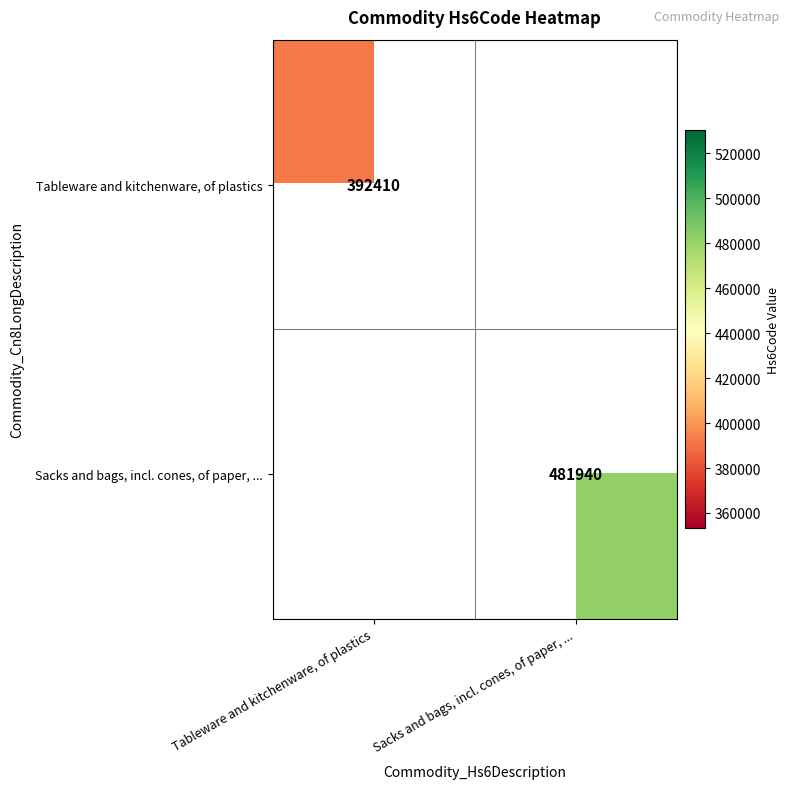

Is it true that Sacks and bags, incl. cones, of paper, ... equals 481940 at Sacks and bags, incl. cones, of paper, ...?

True